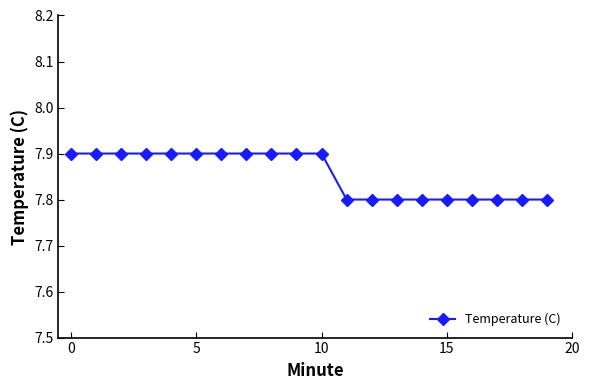

What is the value of the 8th point from the left?

7.9